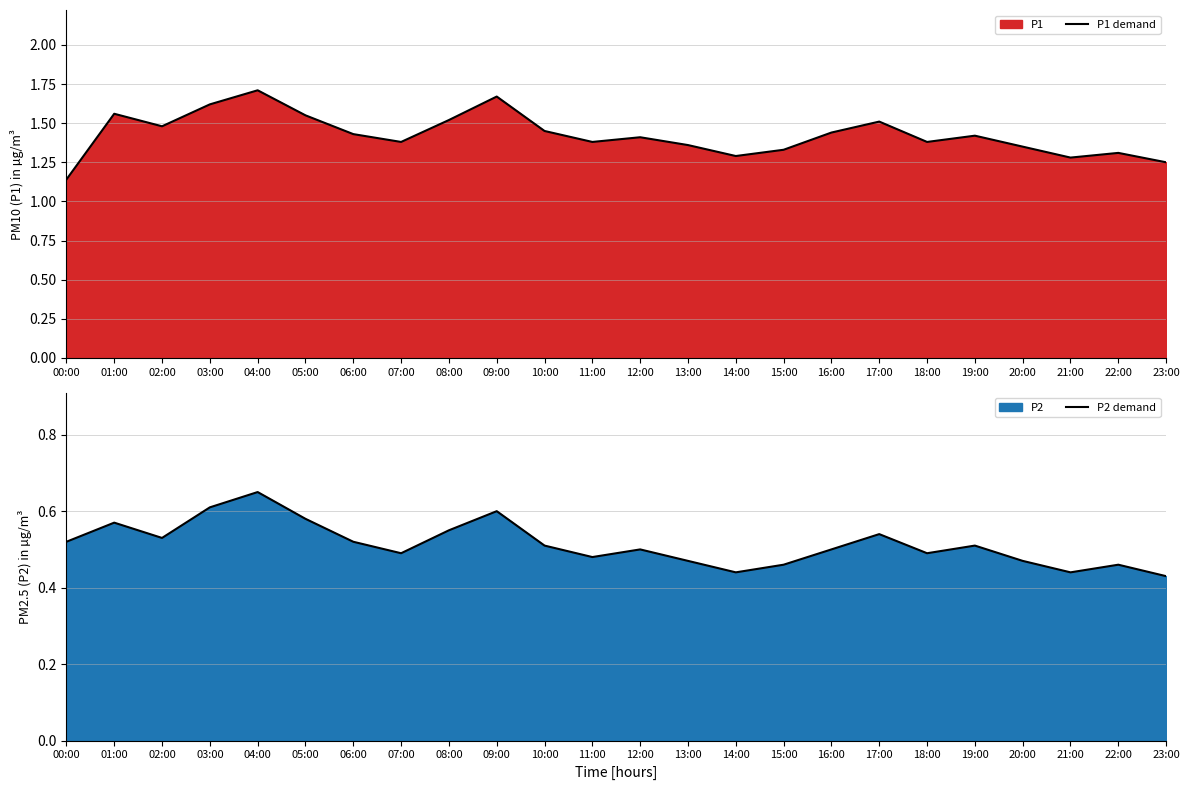

At which category is the sum across all series the highest?

04:00